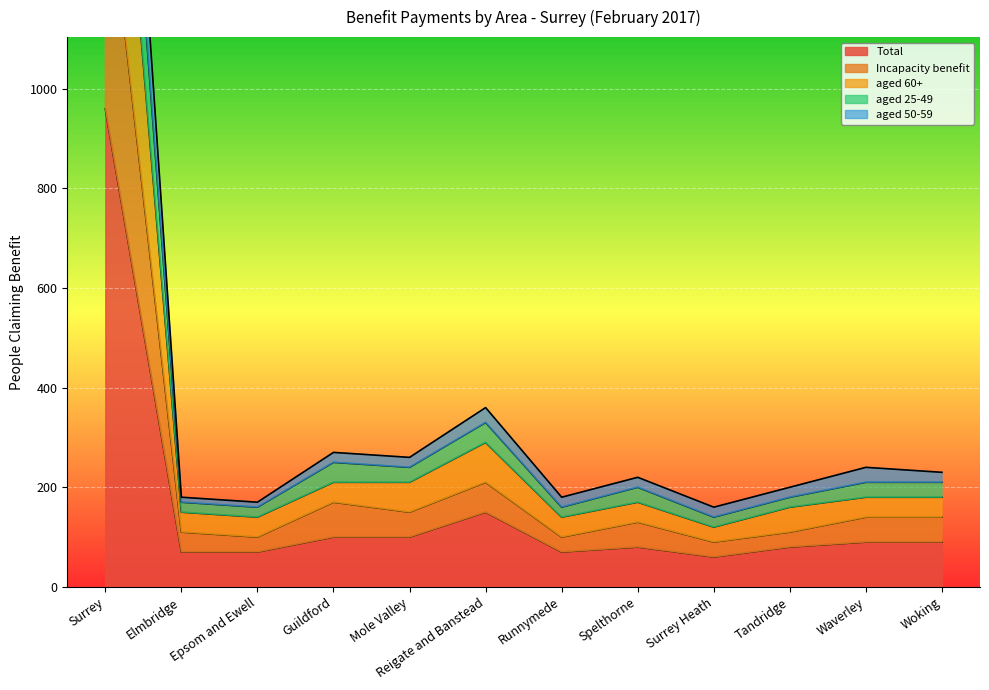

Reading right to left, what are all the values shown in this chart?

Total: Woking=90	Waverley=90	Tandridge=80	Surrey Heath=60	Spelthorne=80	Runnymede=70	Reigate and Banstead=150	Mole Valley=100	Guildford=100	Epsom and Ewell=70	Elmbridge=70	Surrey=960
Incapacity benefit: Woking=140	Waverley=140	Tandridge=110	Surrey Heath=90	Spelthorne=130	Runnymede=100	Reigate and Banstead=210	Mole Valley=150	Guildford=170	Epsom and Ewell=100	Elmbridge=110	Surrey=1460
aged 60+: Woking=180	Waverley=180	Tandridge=160	Surrey Heath=120	Spelthorne=170	Runnymede=140	Reigate and Banstead=290	Mole Valley=210	Guildford=210	Epsom and Ewell=140	Elmbridge=150	Surrey=1950
aged 25-49: Woking=210	Waverley=210	Tandridge=180	Surrey Heath=140	Spelthorne=200	Runnymede=160	Reigate and Banstead=330	Mole Valley=240	Guildford=250	Epsom and Ewell=160	Elmbridge=170	Surrey=2210
aged 50-59: Woking=230	Waverley=240	Tandridge=200	Surrey Heath=160	Spelthorne=220	Runnymede=180	Reigate and Banstead=360	Mole Valley=260	Guildford=270	Epsom and Ewell=170	Elmbridge=180	Surrey=2420